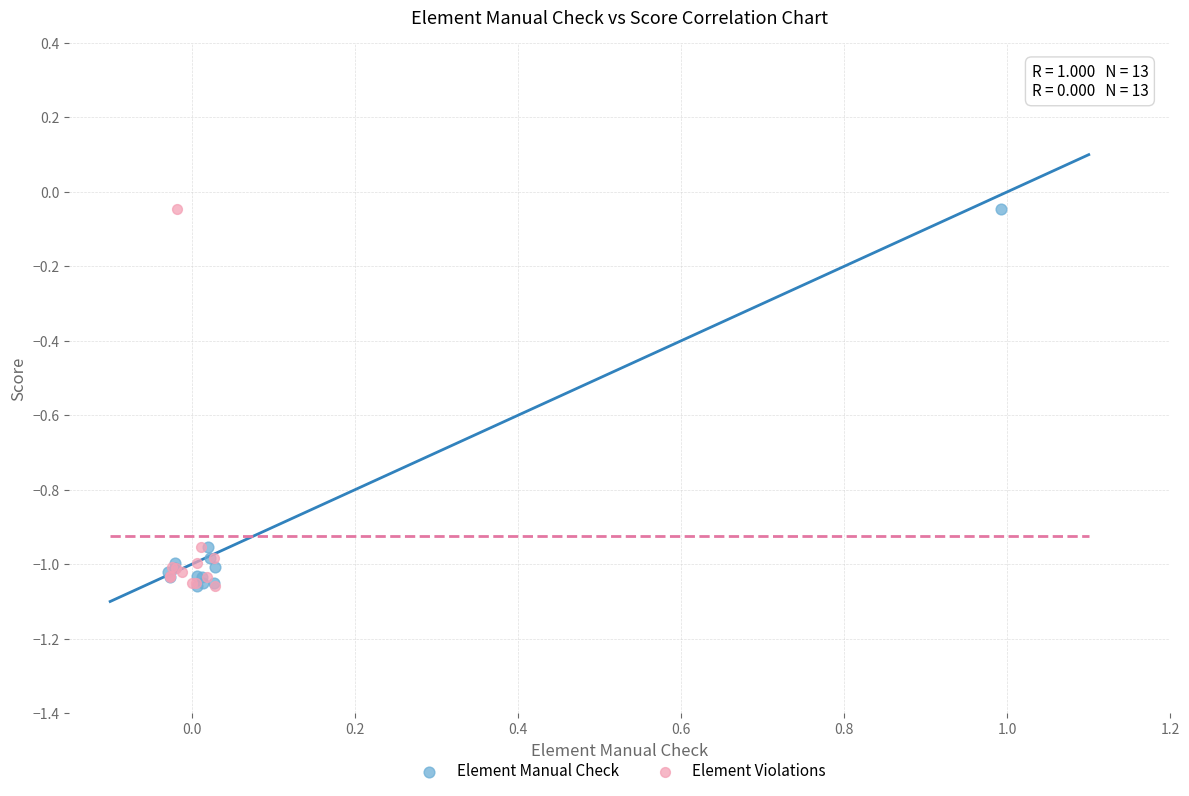

What are all the series names shown in the legend?

Element Manual Check, Element Violations